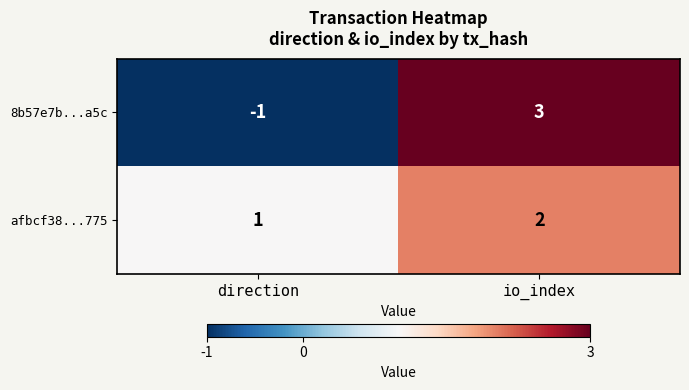

What is the difference between the maximum and minimum values in the 8b57e7b...a5c series?

4